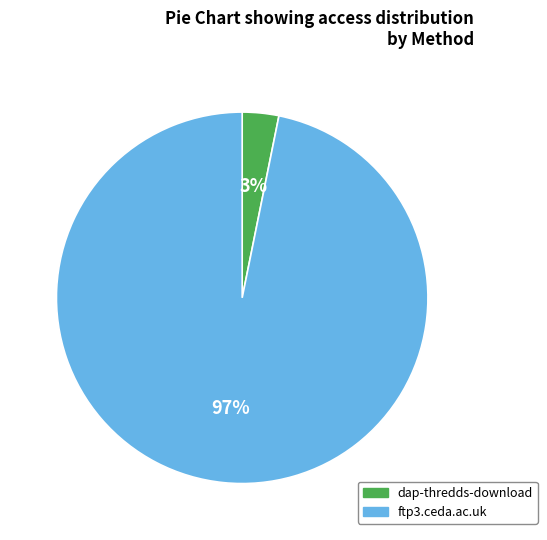

Which category has the smallest portion of the pie?

dap-thredds-download